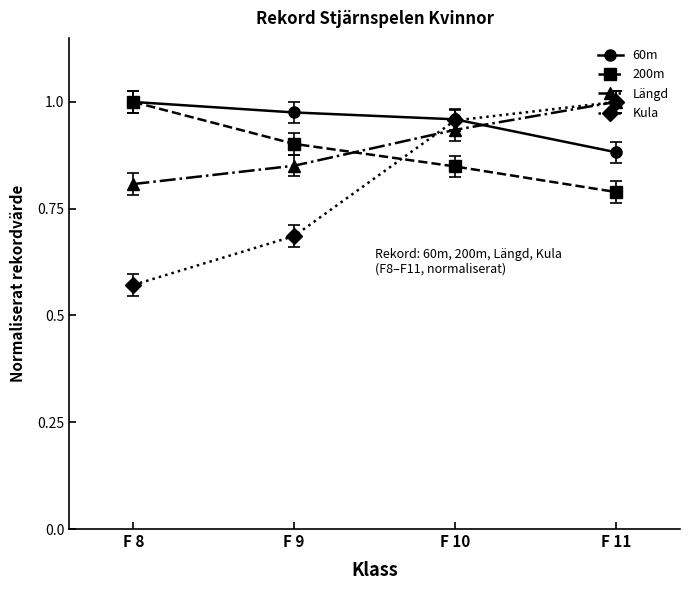

Between F 8 and F 10, which series saw the biggest shift?

Kula